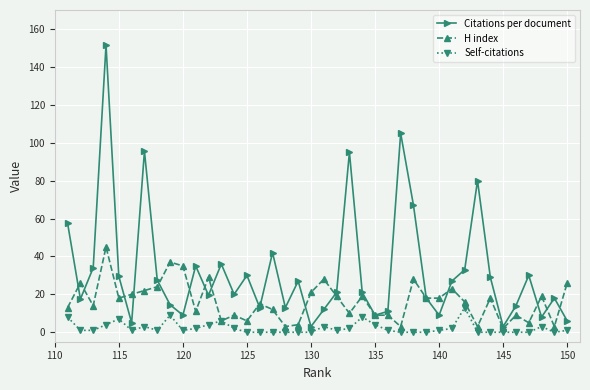

True or false: Self-citations has more than 2 points higher than both neighbors.

True